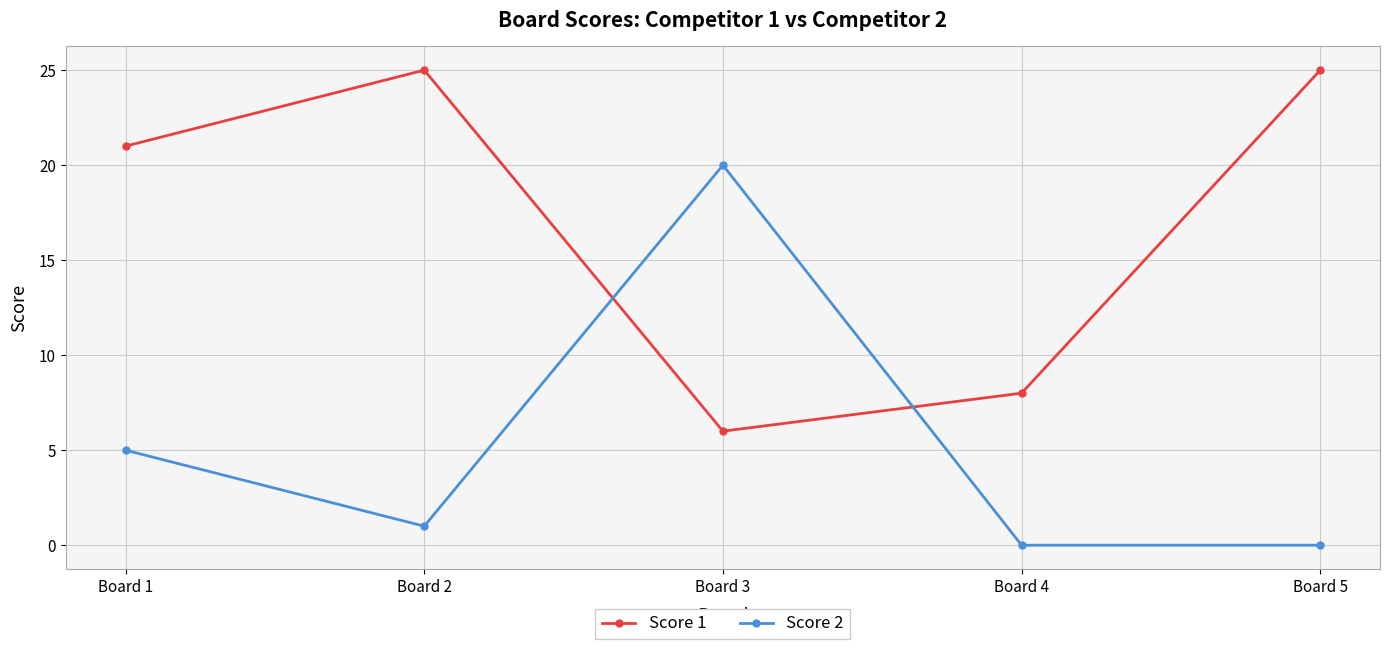

Reading right to left, what are all the values shown in this chart?

Score 1: Board 5=25	Board 4=8	Board 3=6	Board 2=25	Board 1=21
Score 2: Board 5=0	Board 4=0	Board 3=20	Board 2=1	Board 1=5